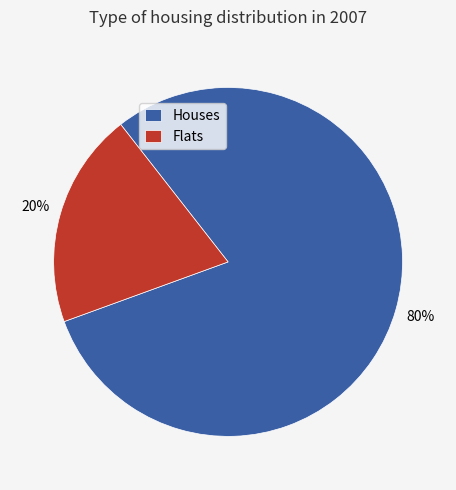

Which category has the smallest portion of the pie?

Flats